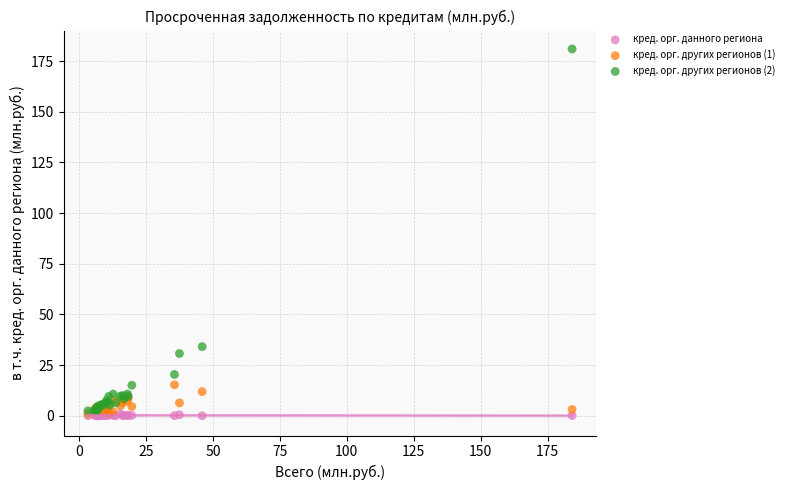

Across all series, what Y value is closest to 90?

34.1